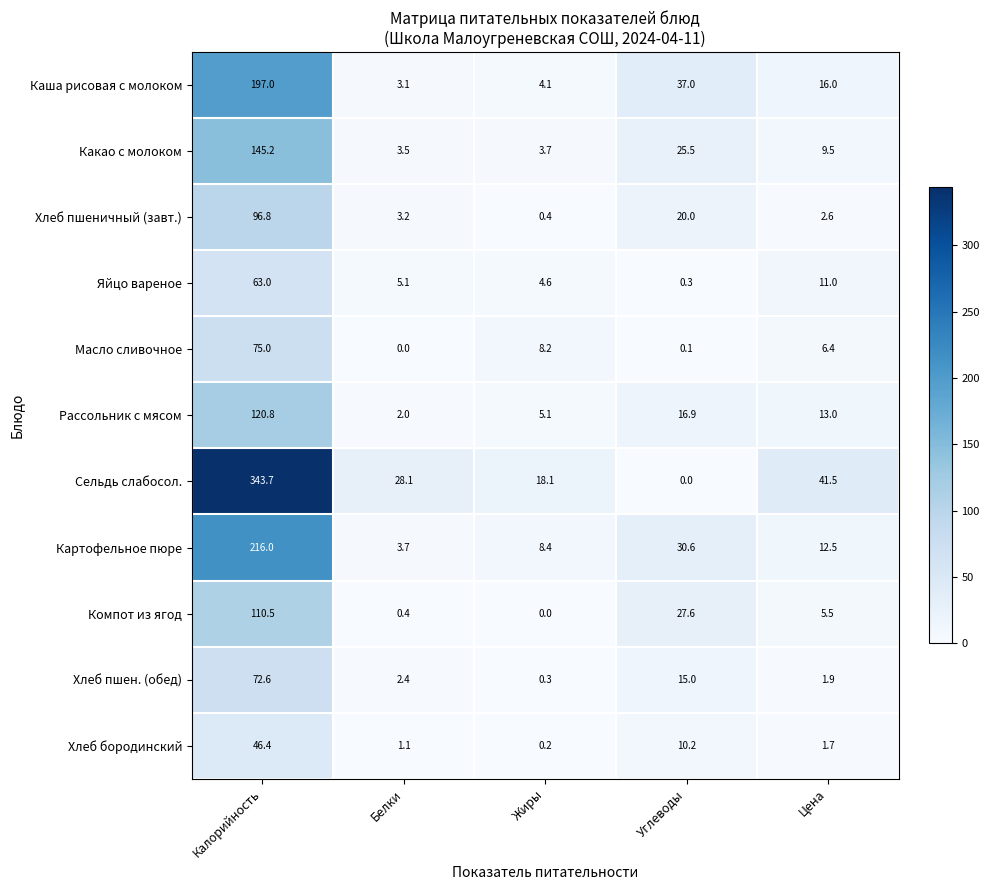

How many values in Сельдь слабосол. are above zero?

4